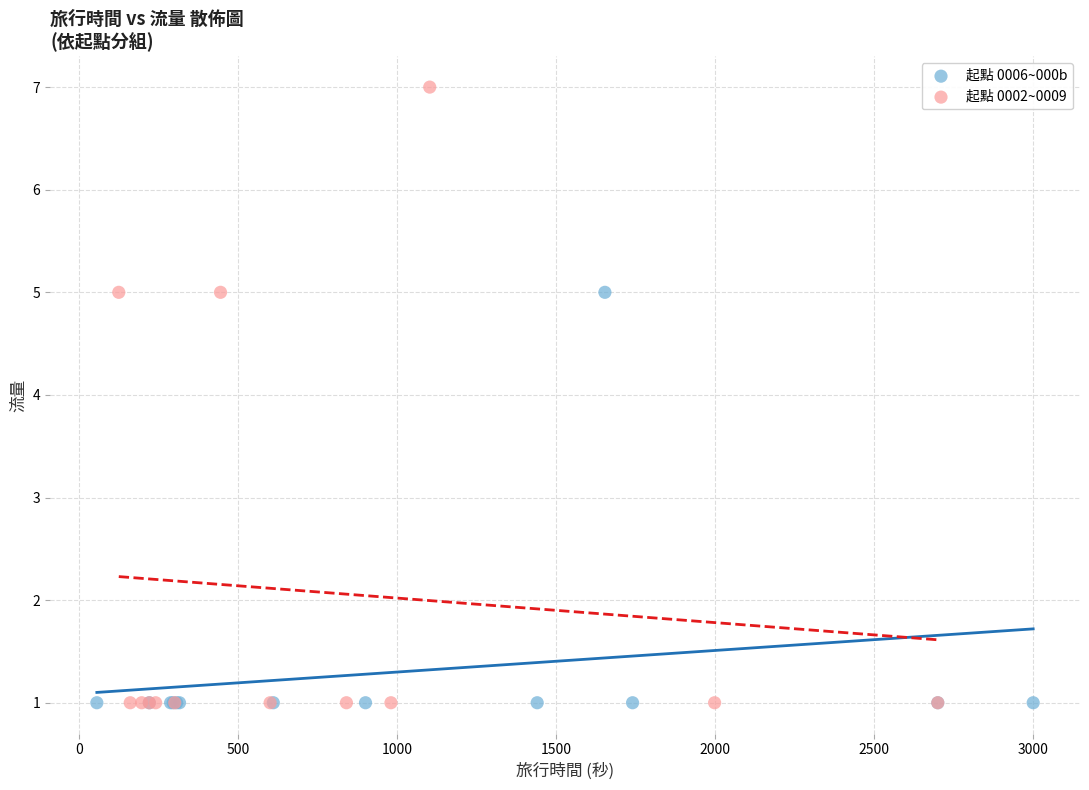

Which series reaches the maximum Y coordinate?

起點 0002~0009